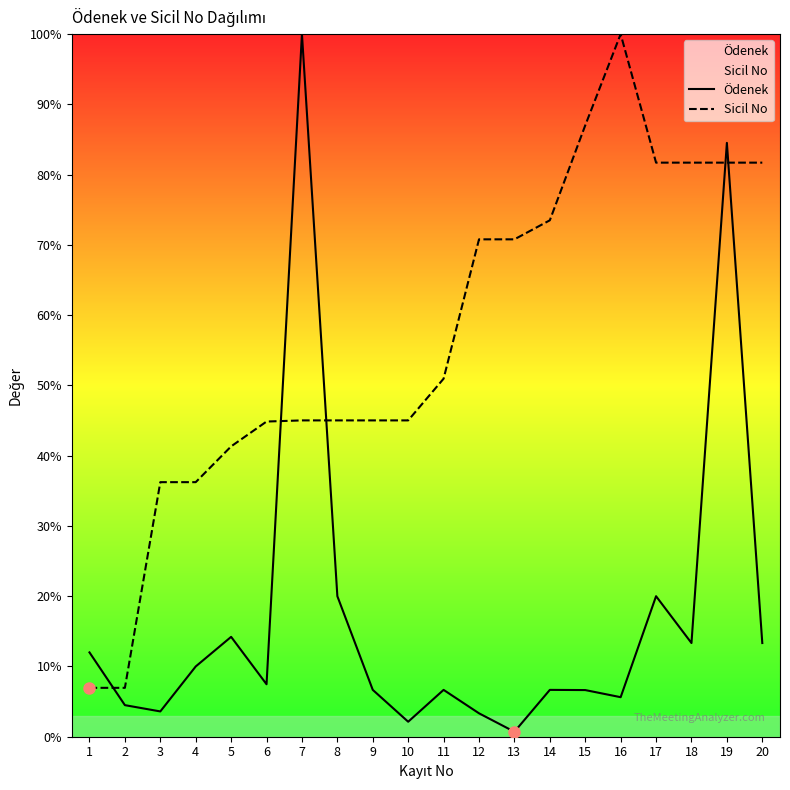

What is the value of the Ödenek point at the 13th from the left?

0.7